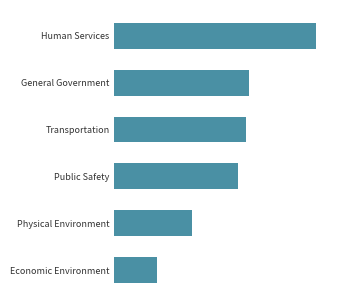

Does the chart contain any negative values?

No